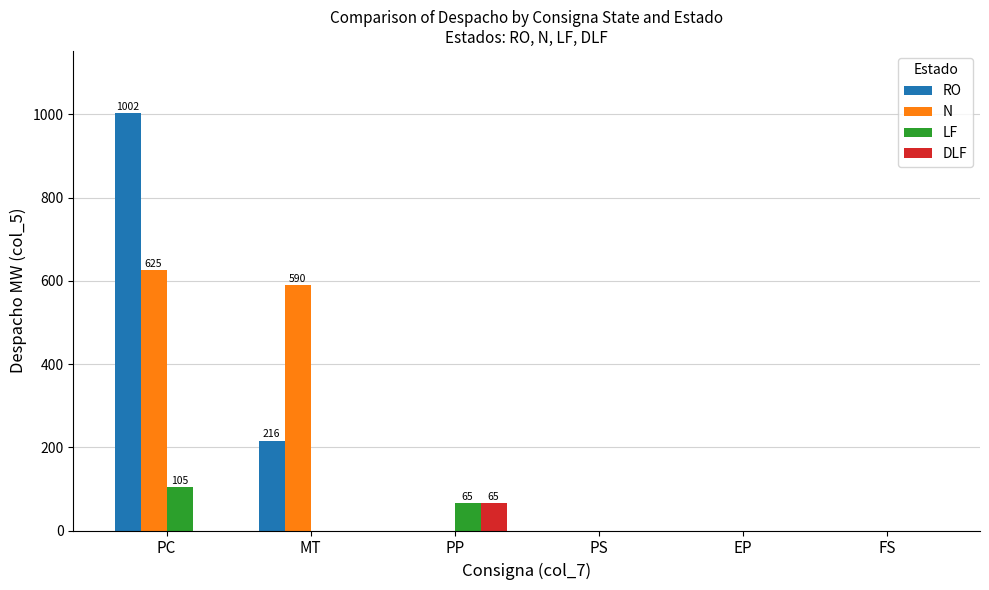

Is it true that RO equals 350 at EP?

False